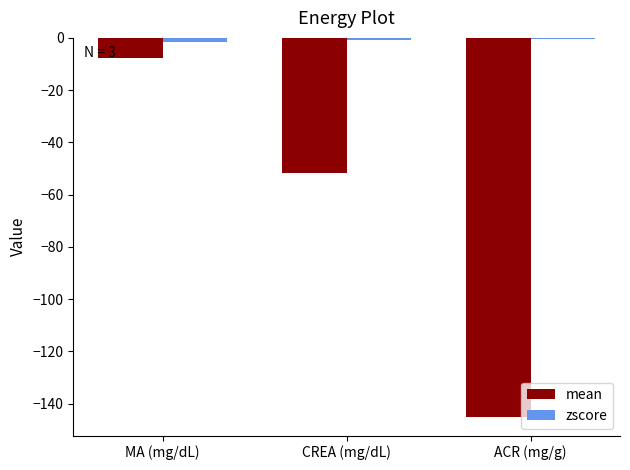

At which label is mean closest to -76?

CREA (mg/dL)